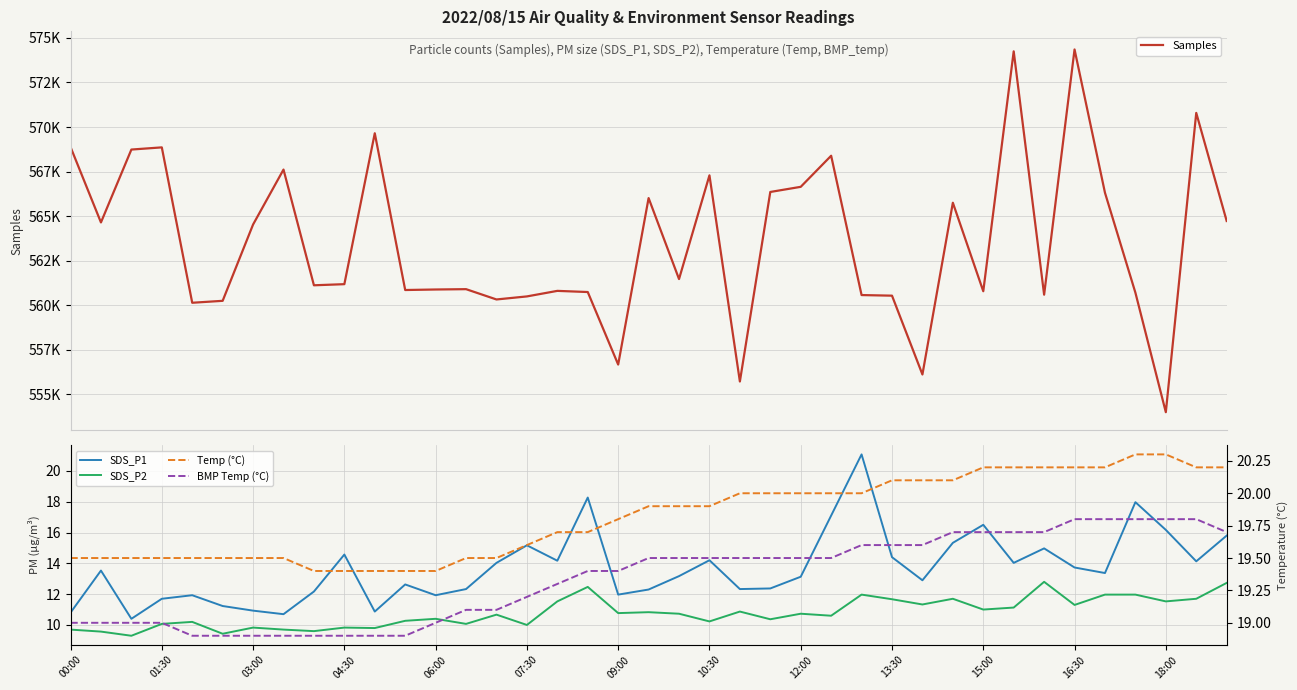

What is the sum of the SDS_P1 values at 03:00 and 19?

22.7